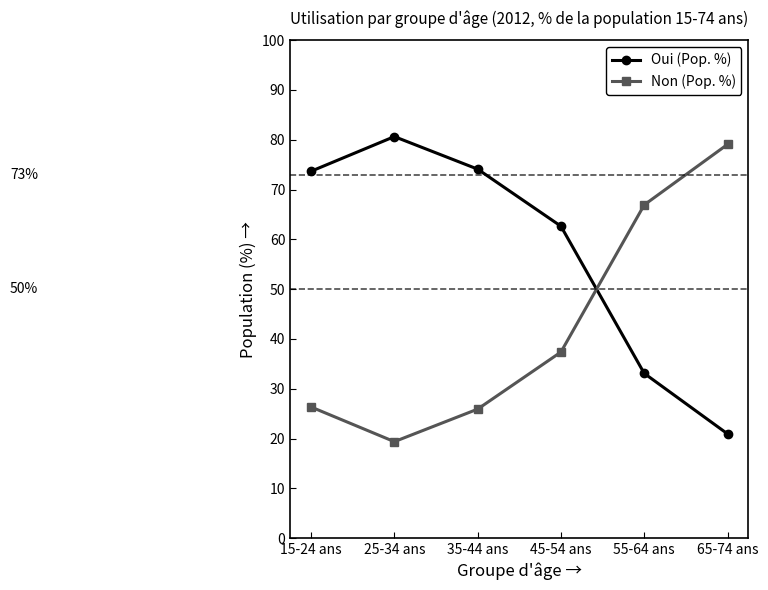

Is it true that Oui (Pop. %) equals 39.2 at 45-54 ans?

False